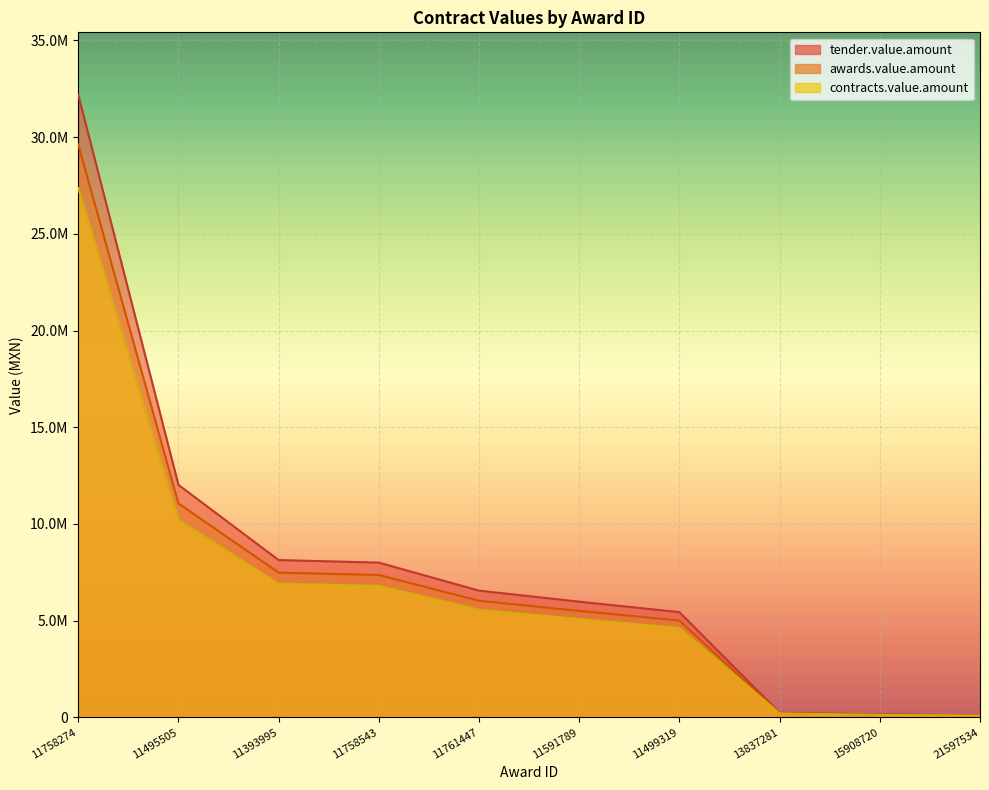

What is the difference between the maximum and minimum values in the contracts.value.amount series?

27282246.0